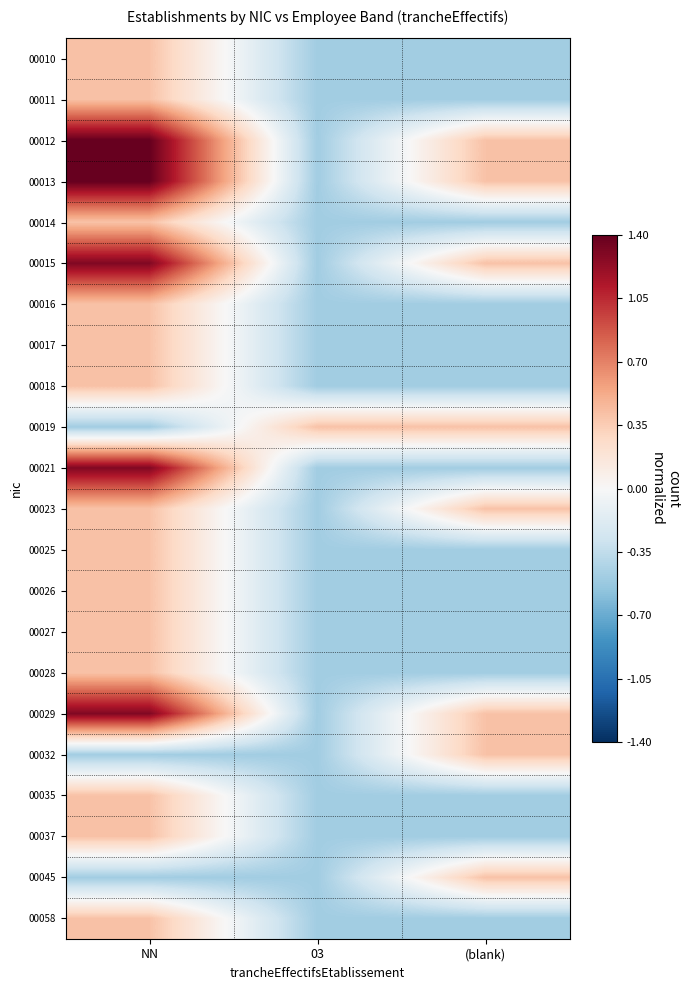

At NN, list the series in order from largest to smallest.

00012, 00013, 00015, 00021, 00029, 00010, 00011, 00014, 00016, 00017, 00018, 00023, 00025, 00026, 00027, 00028, 00035, 00037, 00058, 00019, 00032, 00045